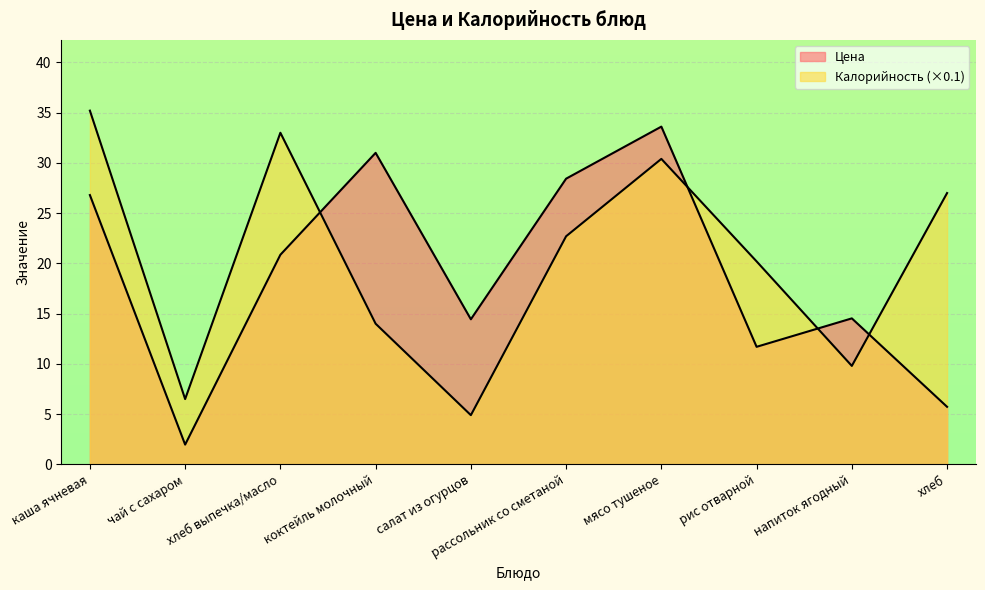

Which series has the largest range (max minus min)?

Цена